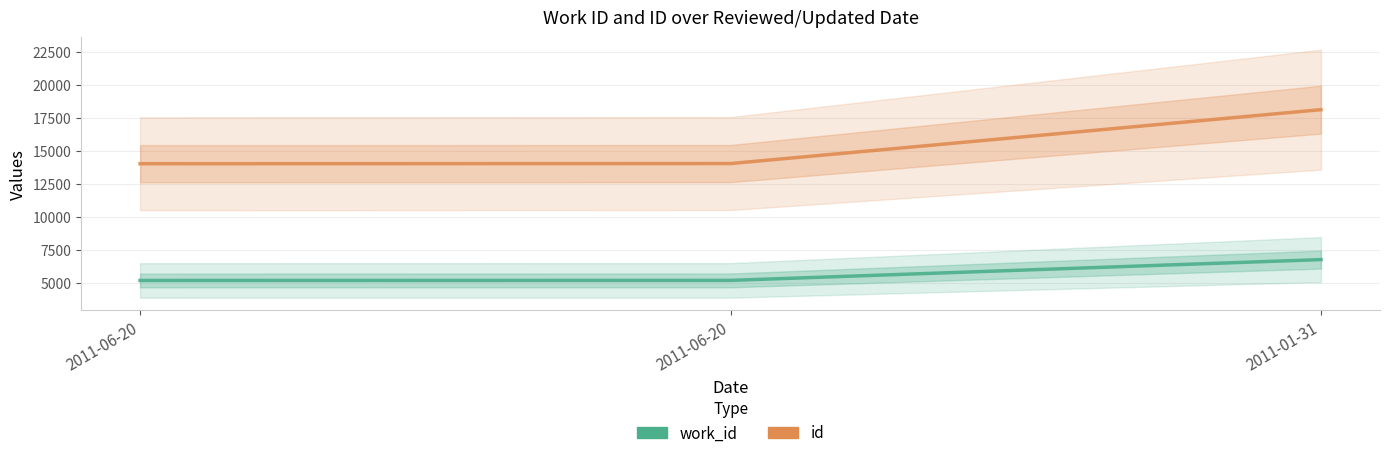

List the series in order of their overall mean, lowest first.

work_id, id